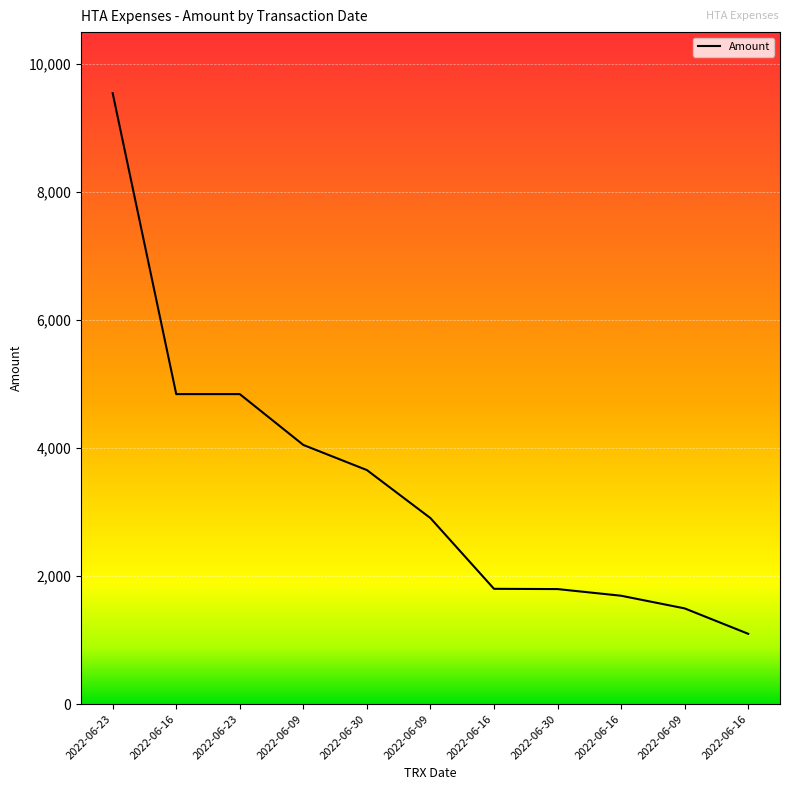

How many values exceed 2904?

6